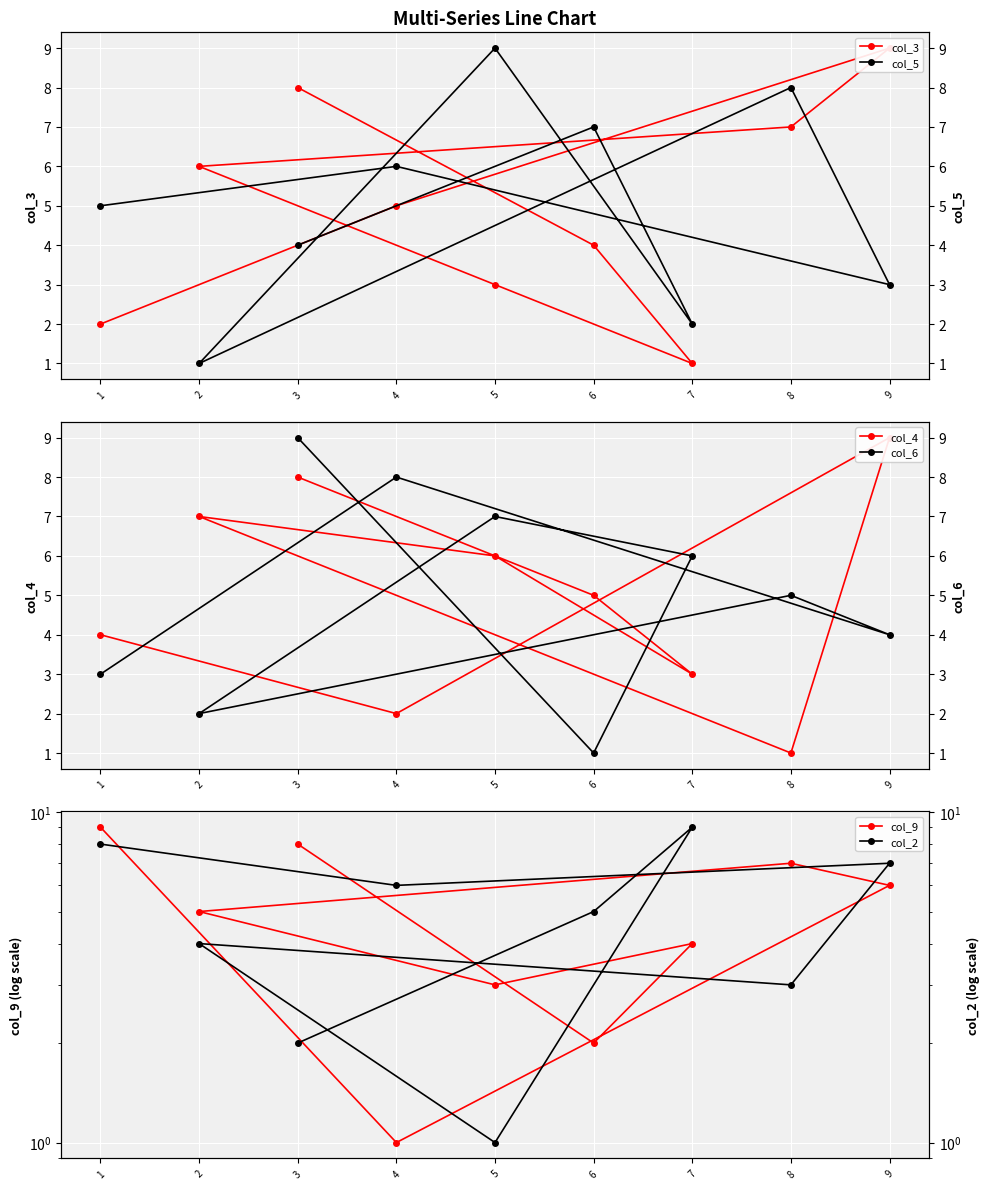

Which series changed the most between 1 and 4?

col_9